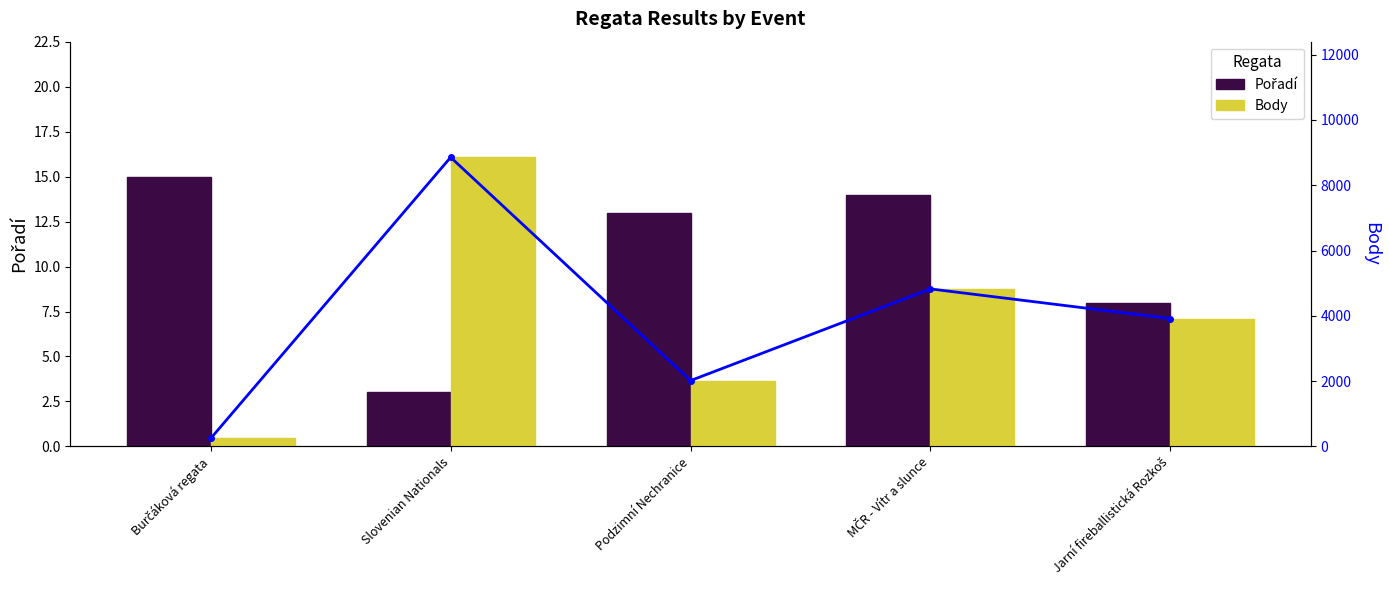

What is the maximum value for Pořadí?

15